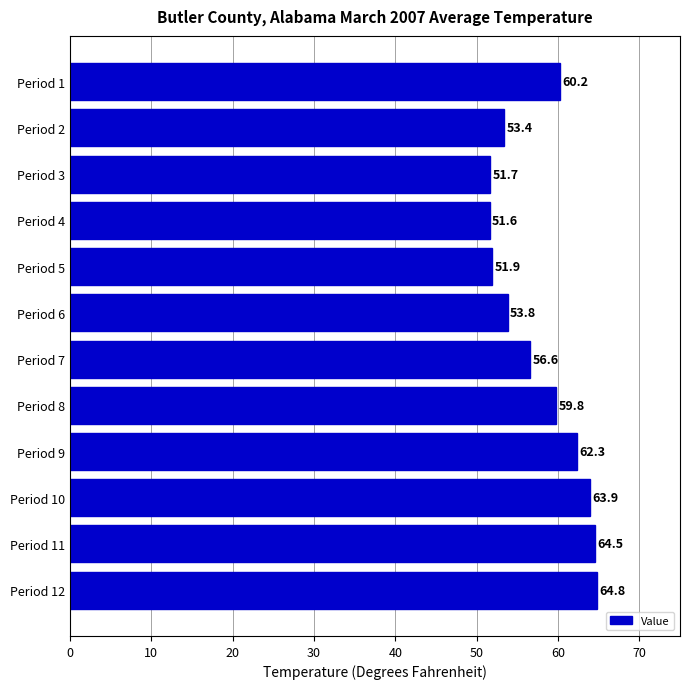

Approximately how many times larger is the value at Period 1 compared to Period 6?

1.1